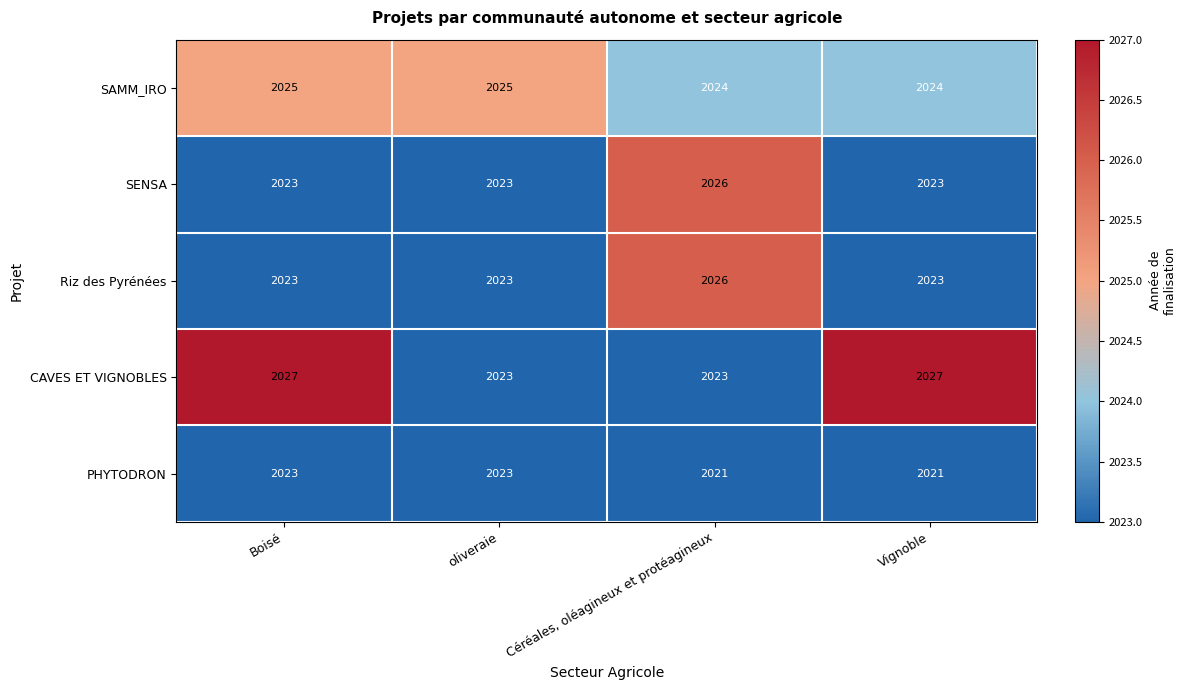

At how many categories does at least one series exceed 2021?

4